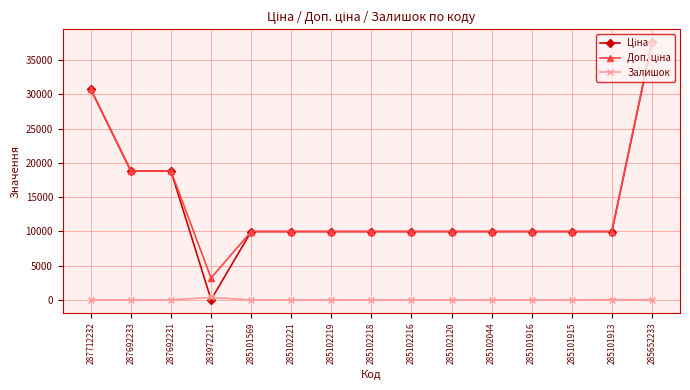

What is the total value across all series at 285101916?

19950.0